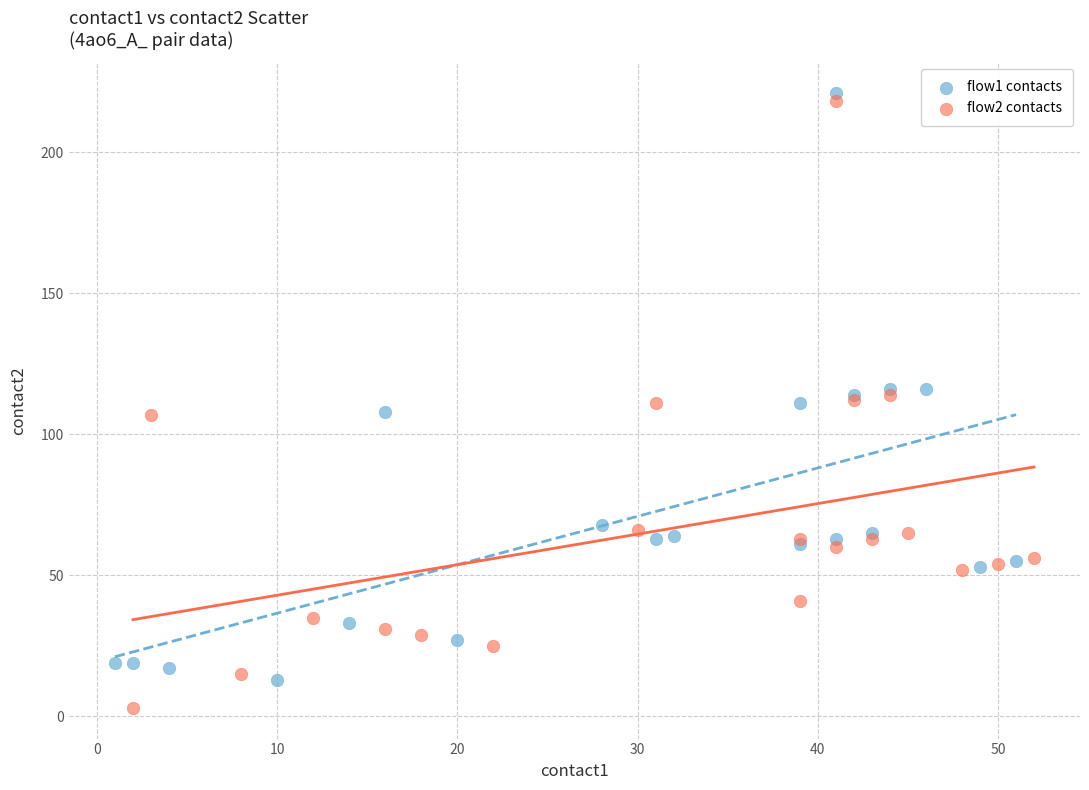

Which series has the largest Y range (max minus min)?

flow2 contacts